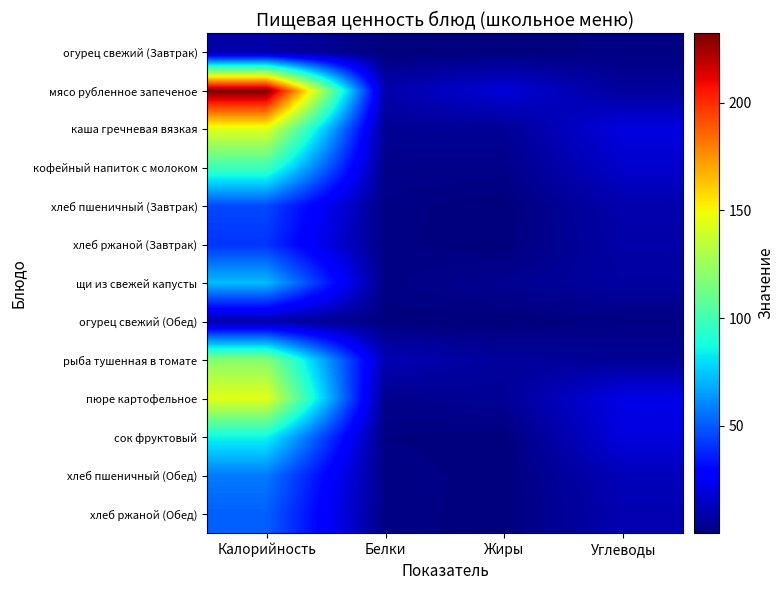

Which series has the widest spread of values?

мясо рубленное запеченое